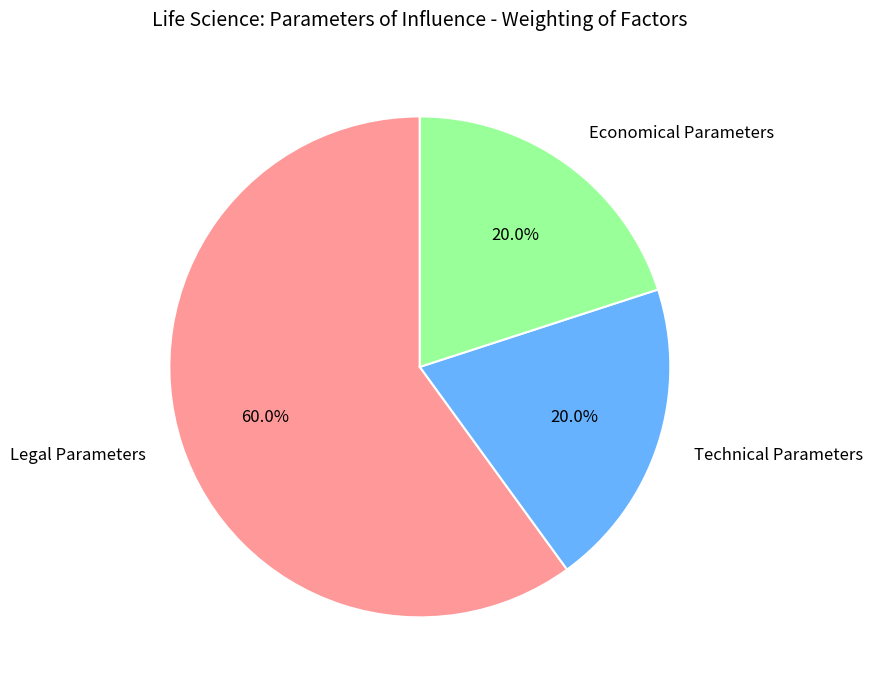

The Legal Parameters slice represents 48% of the pie. True or false?

False